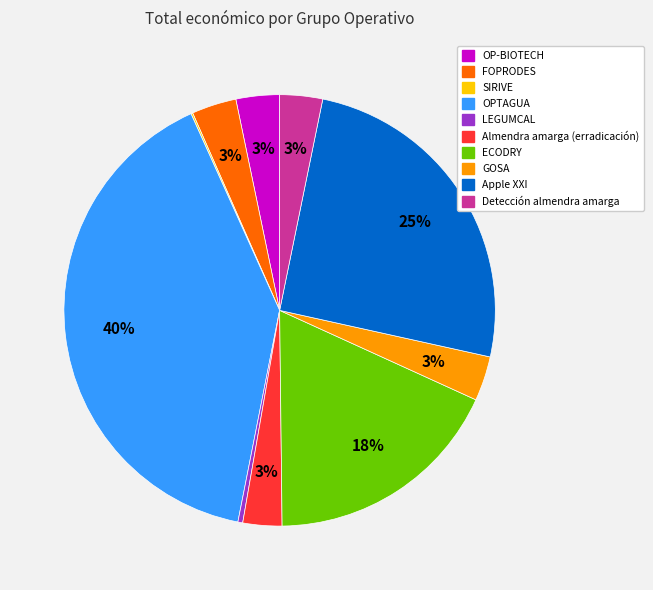

What is the largest slice in the pie chart?

OPTAGUA